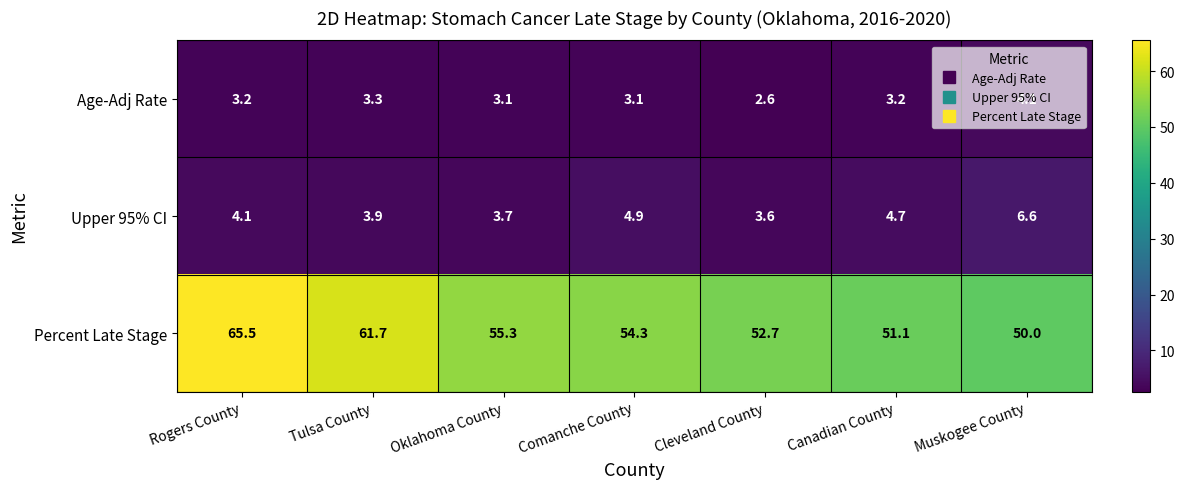

The value of Upper 95% CI at Tulsa County is 1.2. True or false?

False